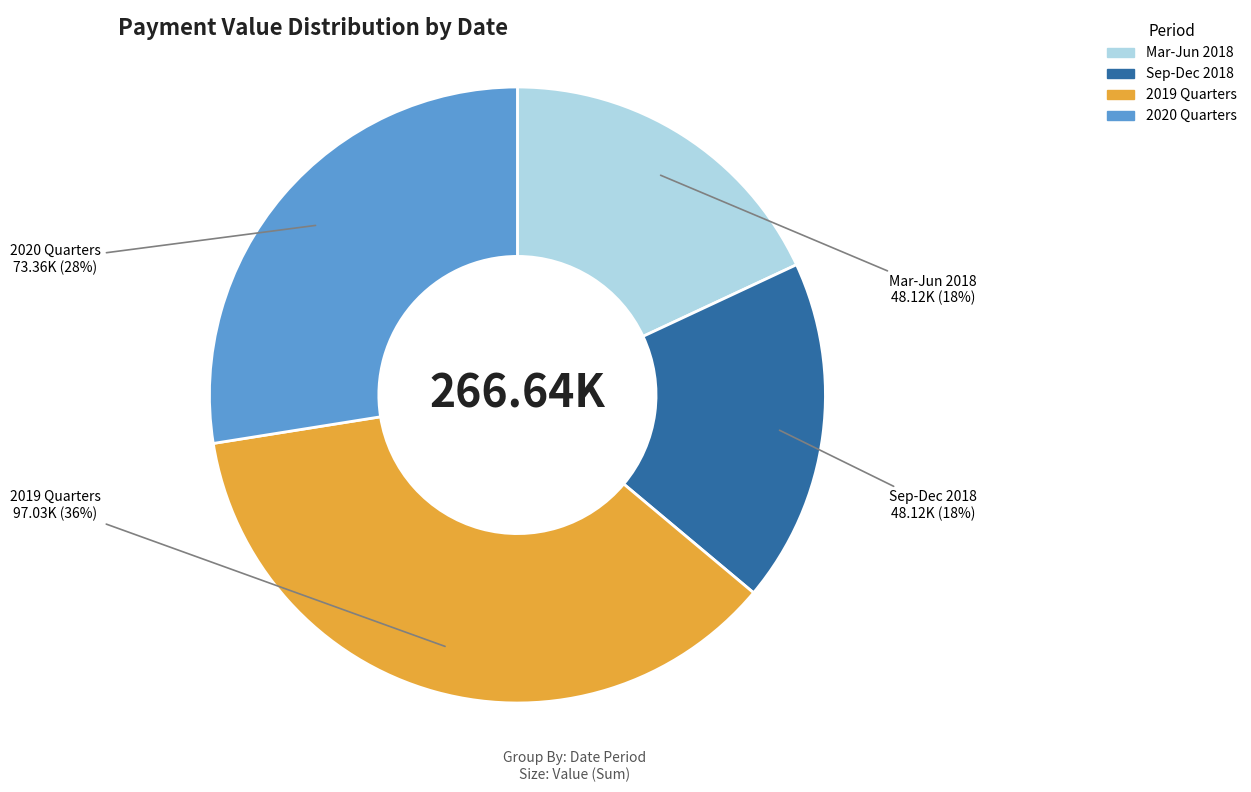

Do 2019 Quarters and Mar-Jun 2018 together represent more than half of the pie?

Yes